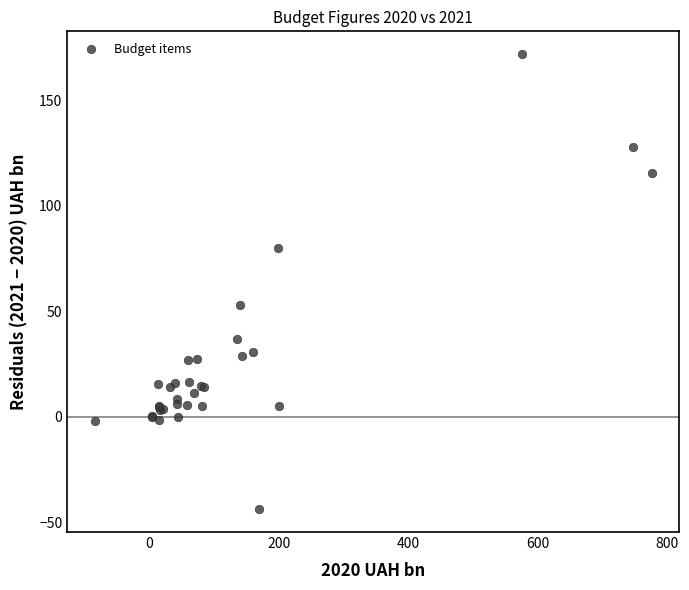

What Y value in the scatter plot is closest to 64?

53.2